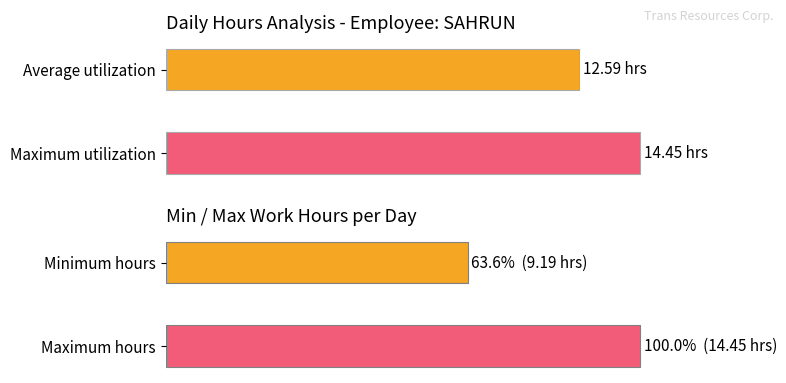

Where is Work Hours nearest to the value 13?

Average utilization